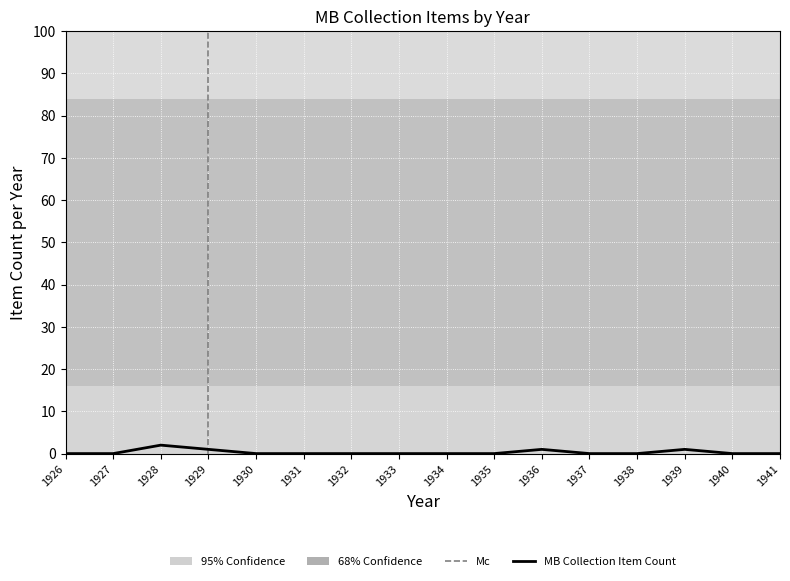

Is it true that the value at 1934 is 0?

True